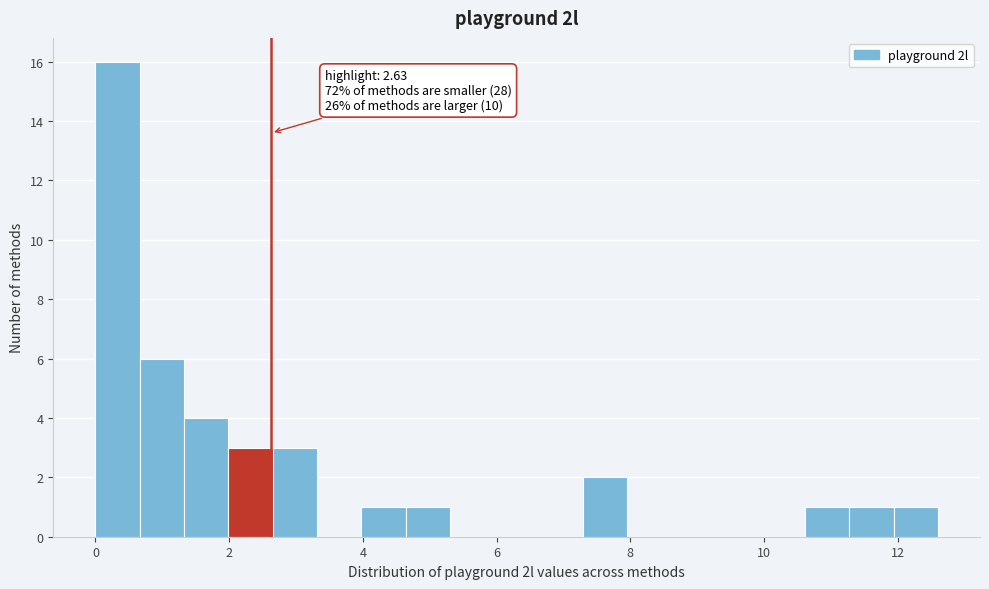

Read against the x-axis, roughly where is the centre of the tallest bar?

0.4